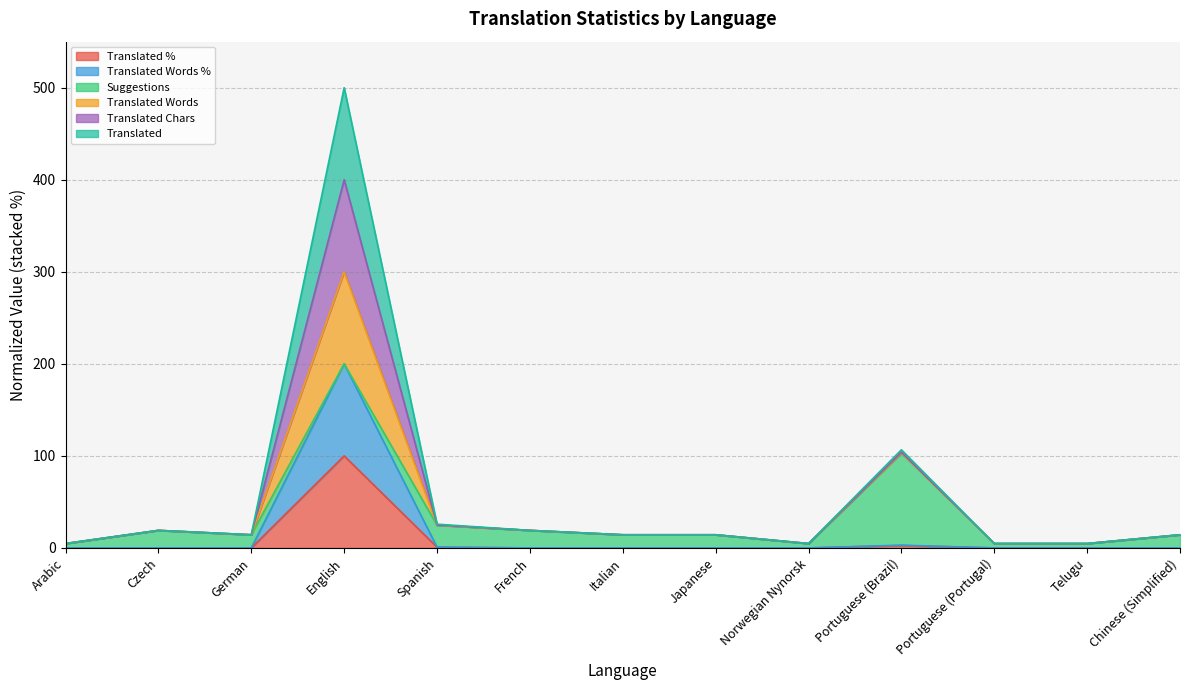

What is the total value across all series at Italian?

14.3